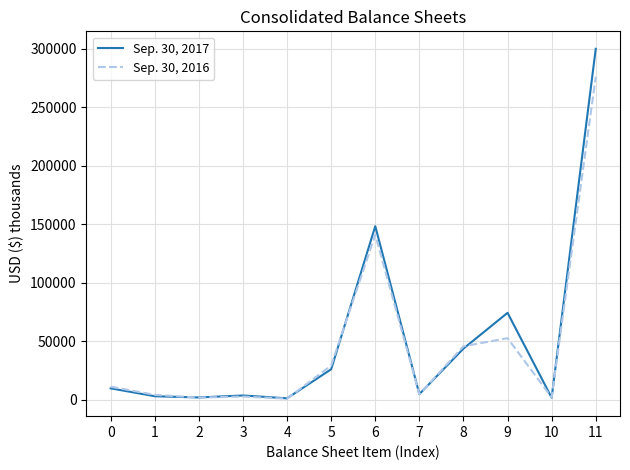

Which series has the largest range (max minus min)?

Sep. 30, 2017